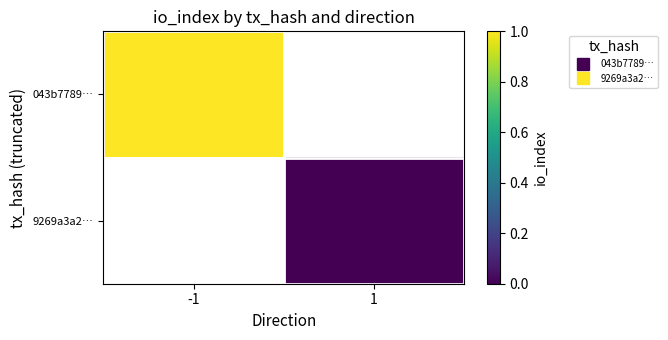

How many data points does each series have?

2